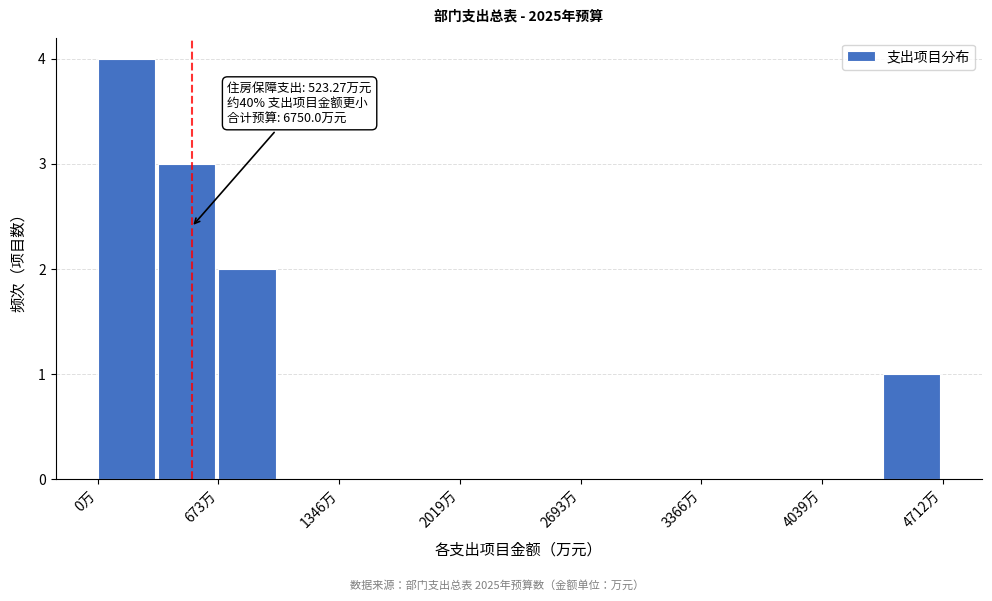

Read against the x-axis, roughly where is the centre of the tallest bar?

200